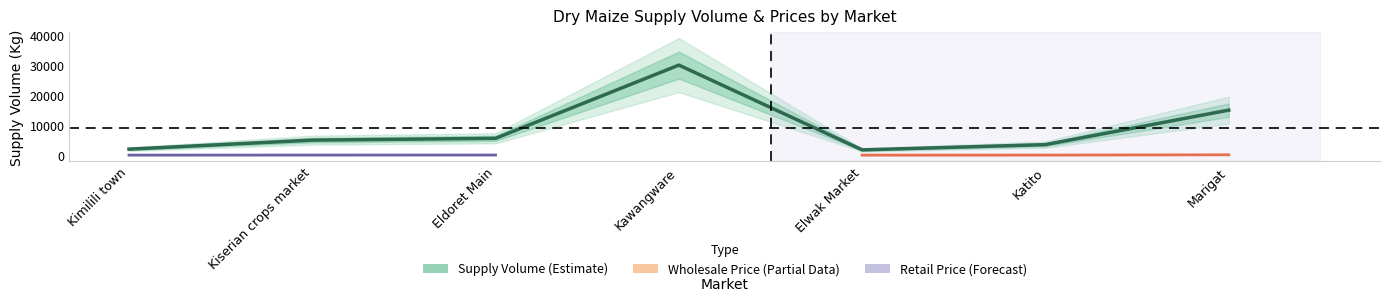

What is the value of the 4th point from the left?

30000